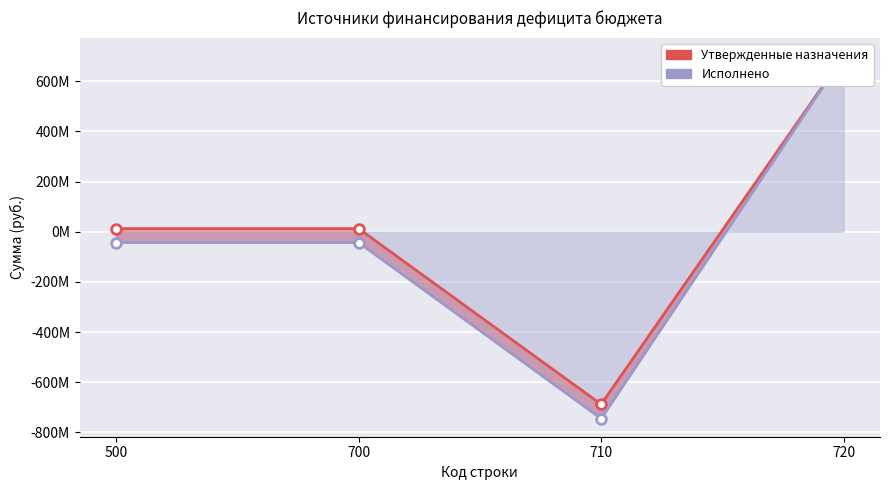

What is the value of the Исполнено point at the 4th from the left?

701945727.5